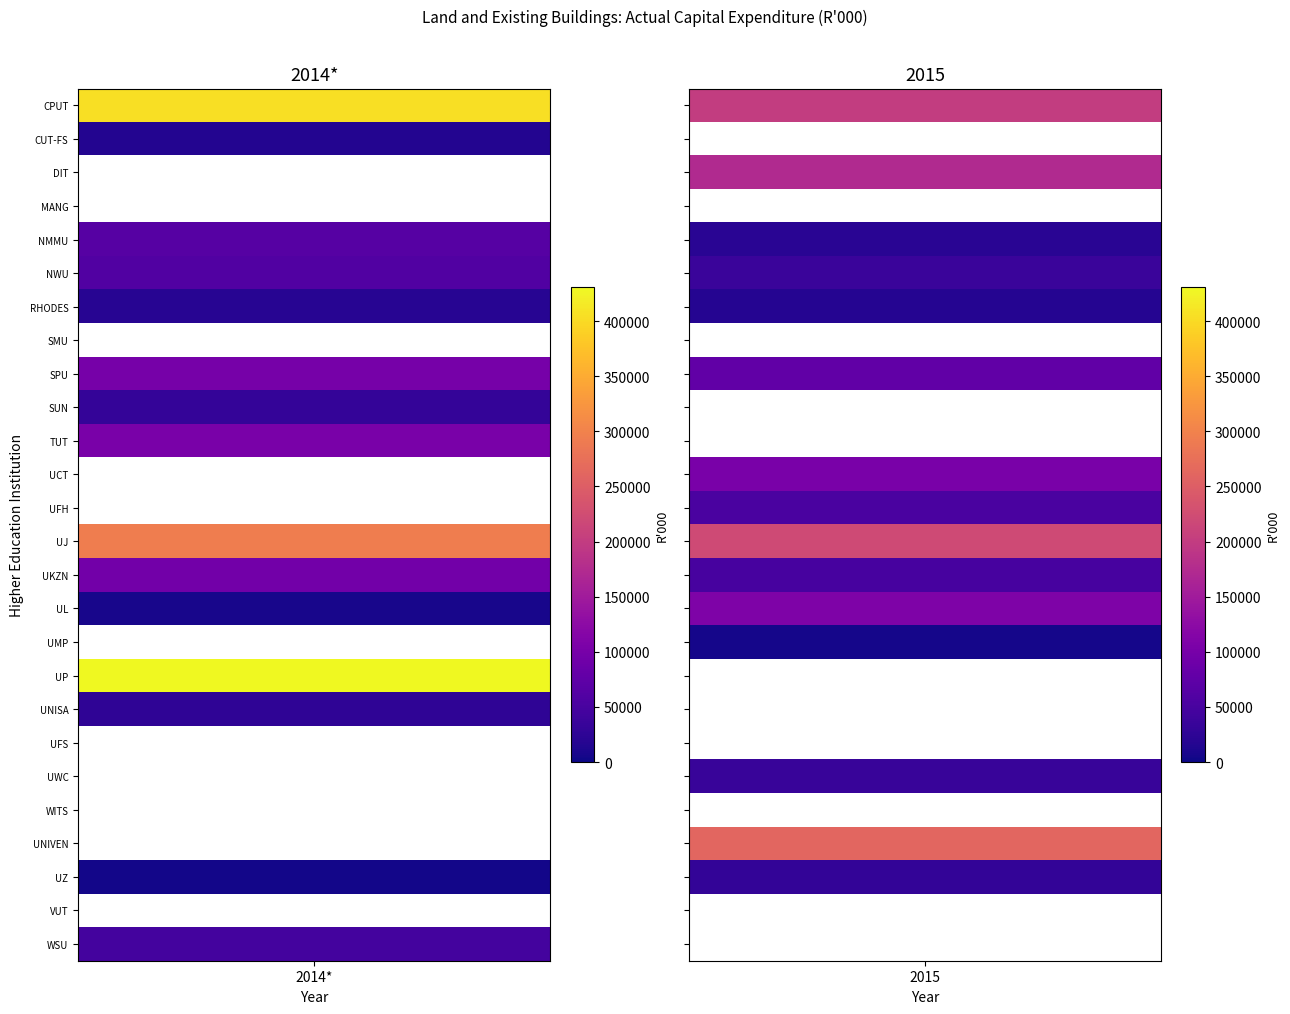

Read the UNIVERSITY OF MPUMALANGA value at 2015, to the nearest 100.

5200